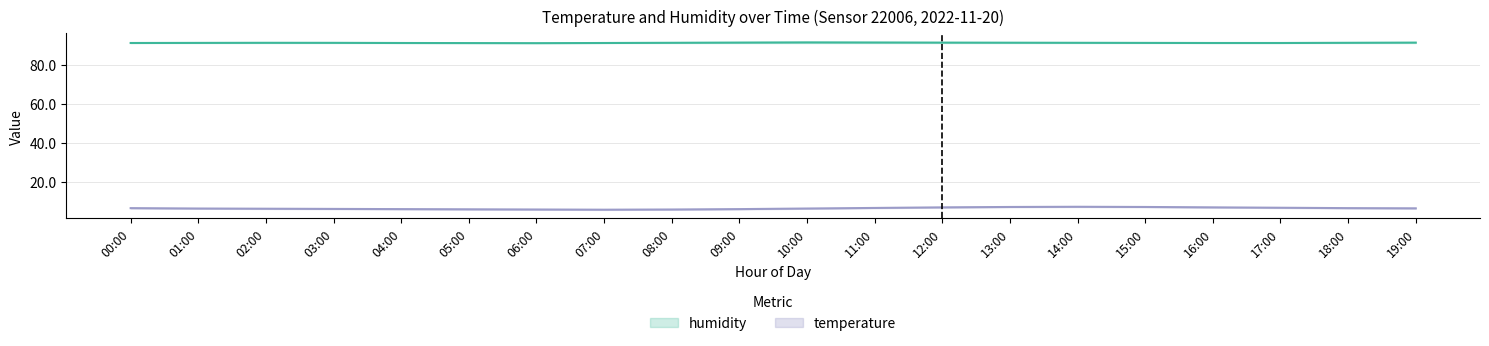

Does the chart display data point markers on the line(s)?

No